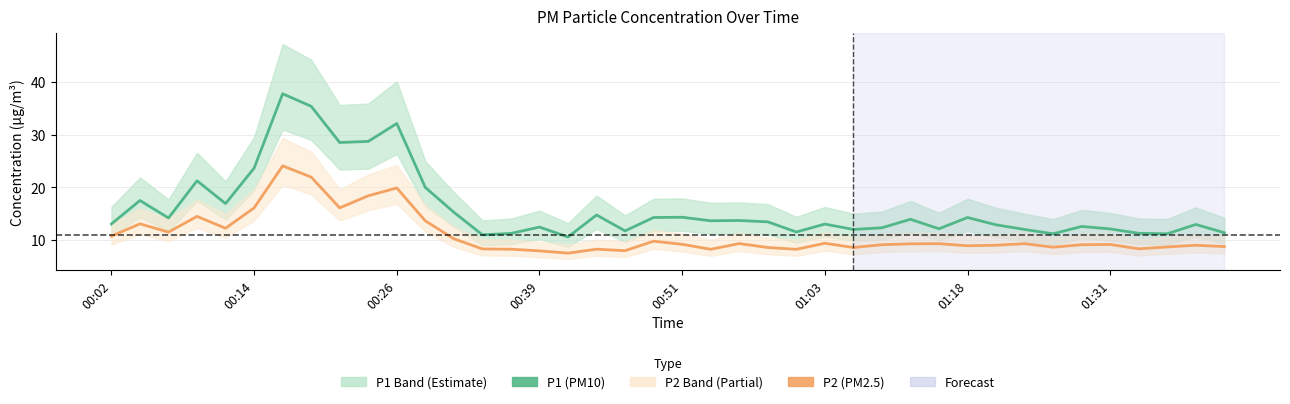

Rank the series by their average value, from highest to lowest.

P1 (PM10), P2 (PM2.5)